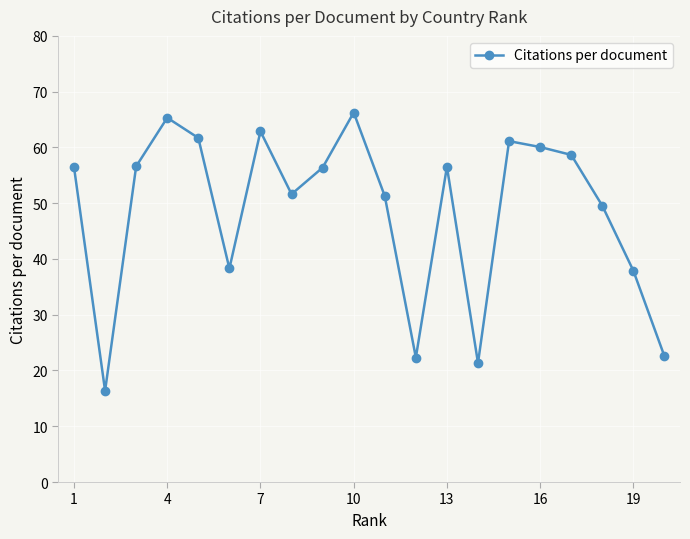

What is the difference between the second highest and second lowest values?

44.0